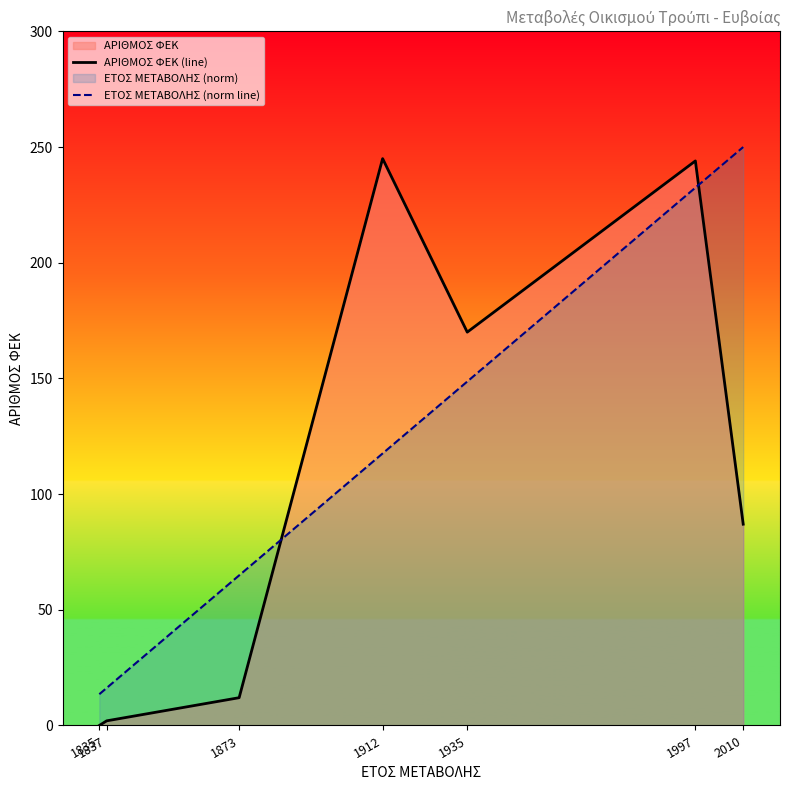

Is the value of ΑΡΙΘΜΟΣ ΦΕΚ (line) at 1835 greater than the value of ΕΤΟΣ ΜΕΤΑΒΟΛΗΣ (norm line) at 1837?

No